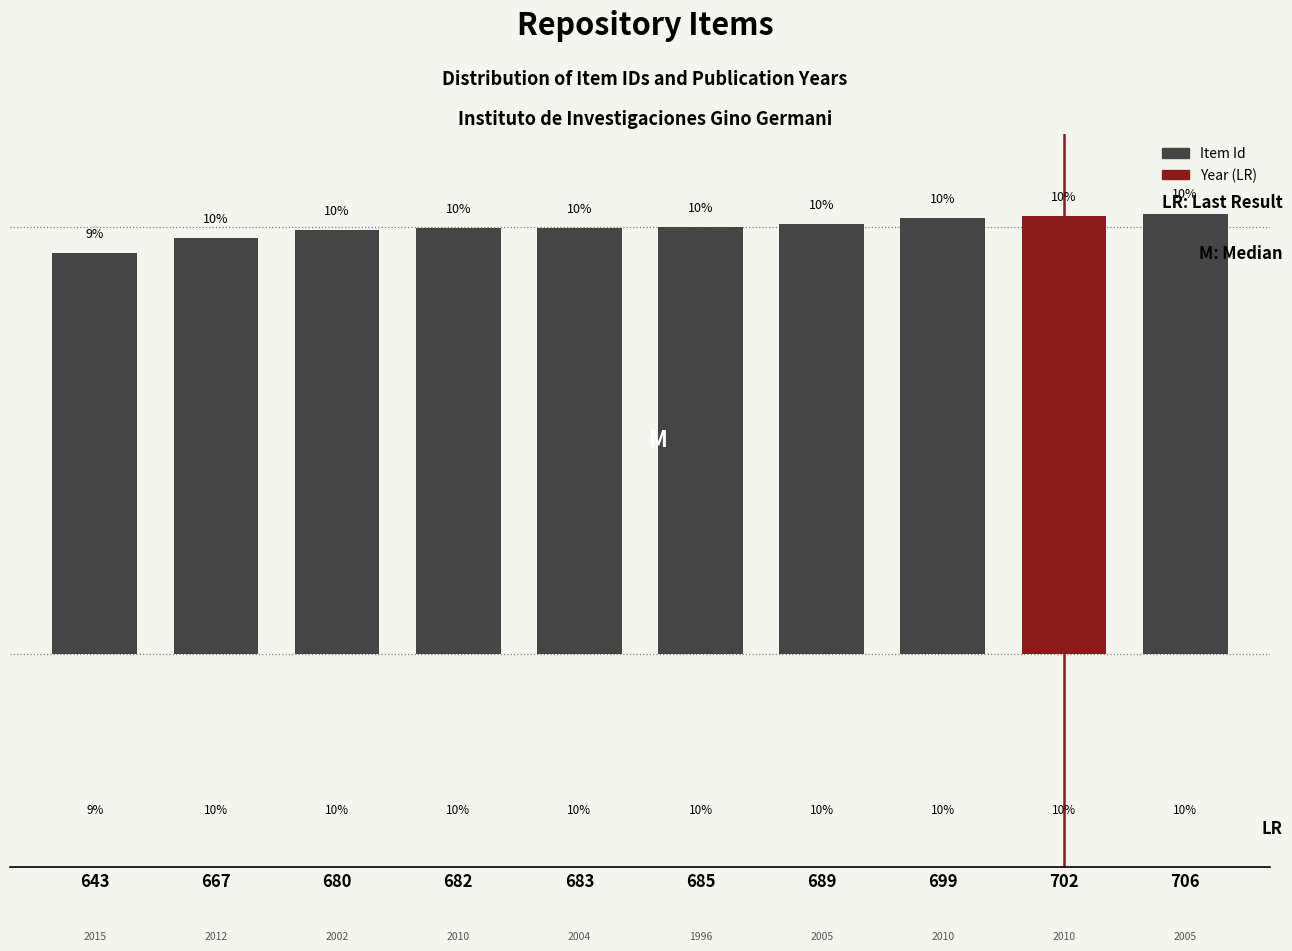

What is the ratio of the value at 699 to the value at 685?

1.0